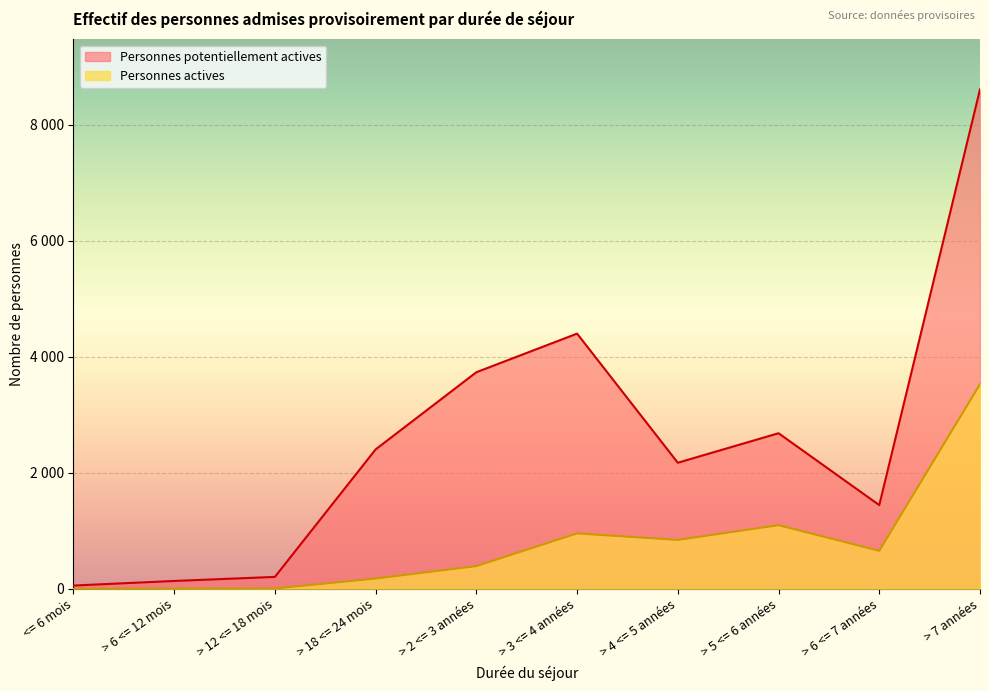

What is the value of the Personnes potentiellement actives point at the 3rd from the left?

206